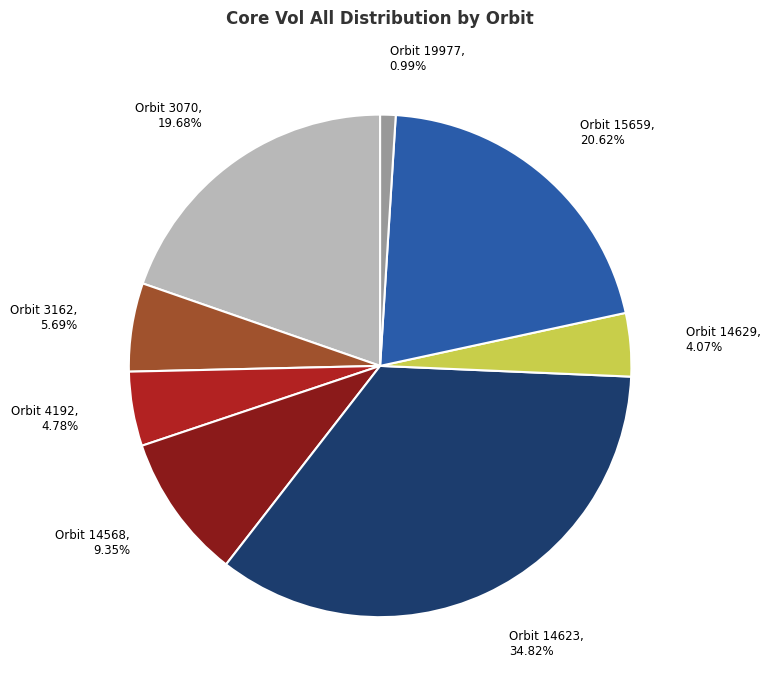

Is the sum of Orbit 4192 and Orbit 14623 greater than half?

No